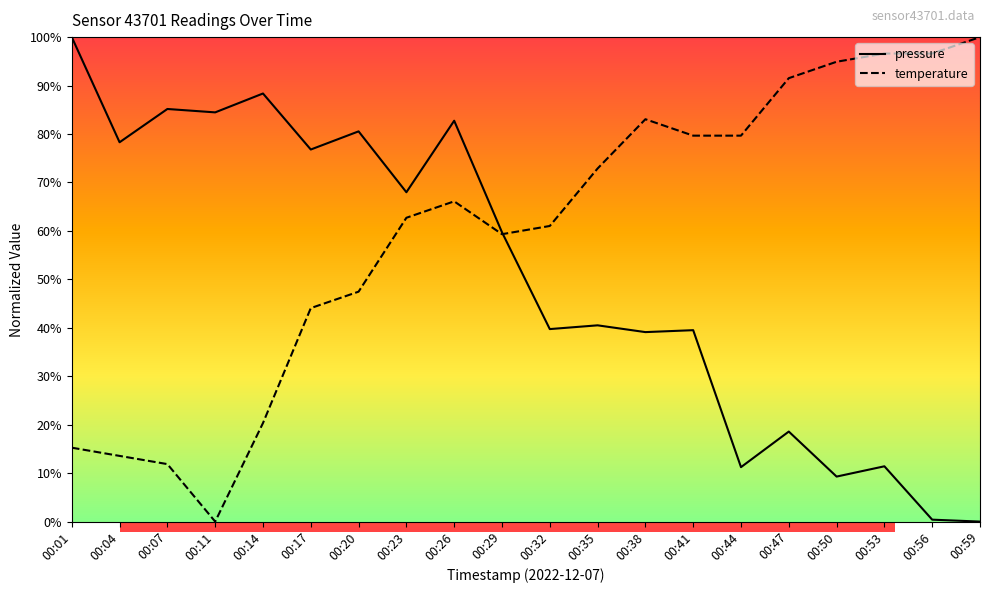

What is the spread (max minus min) of values at 00:04?

64.7